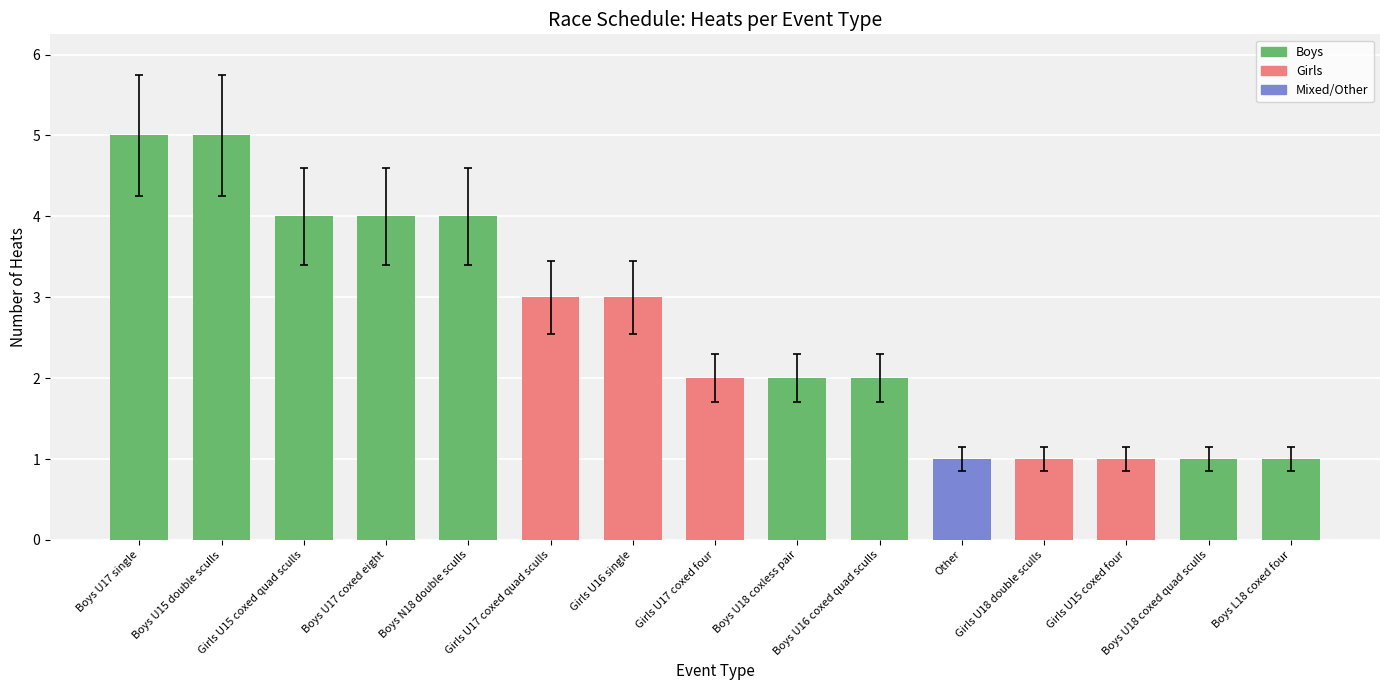

What is the label of the 12th bar from the right?

Girls U15 coxed quad sculls